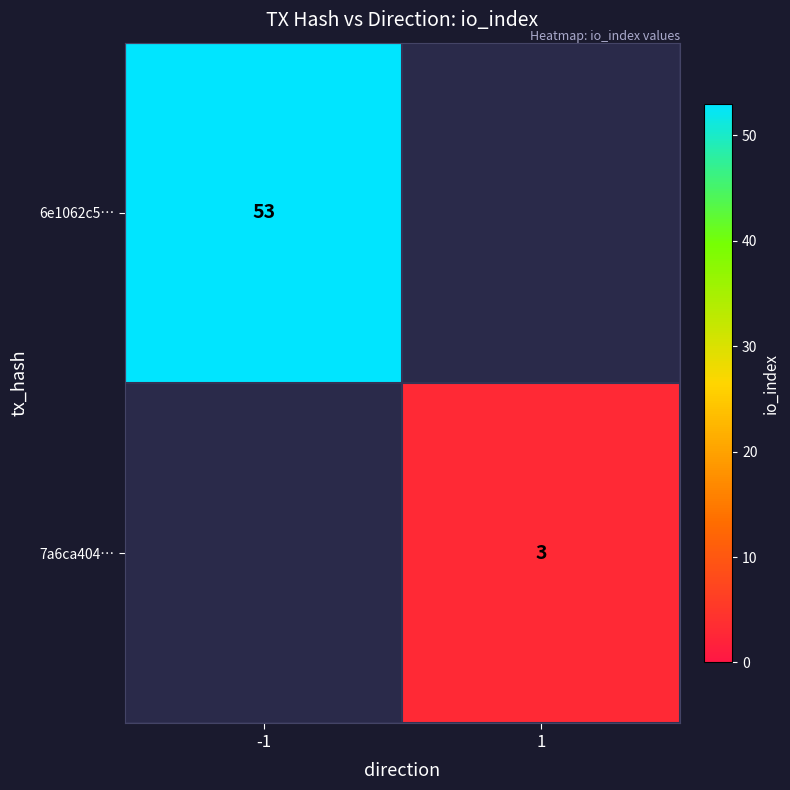

Which category has the lowest value across all series?

1